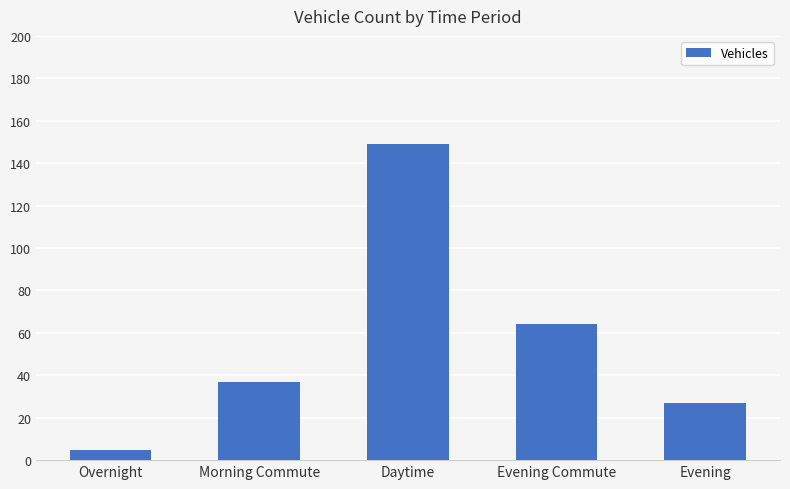

List the labels in order of value, largest first.

Daytime, Evening Commute, Morning Commute, Evening, Overnight